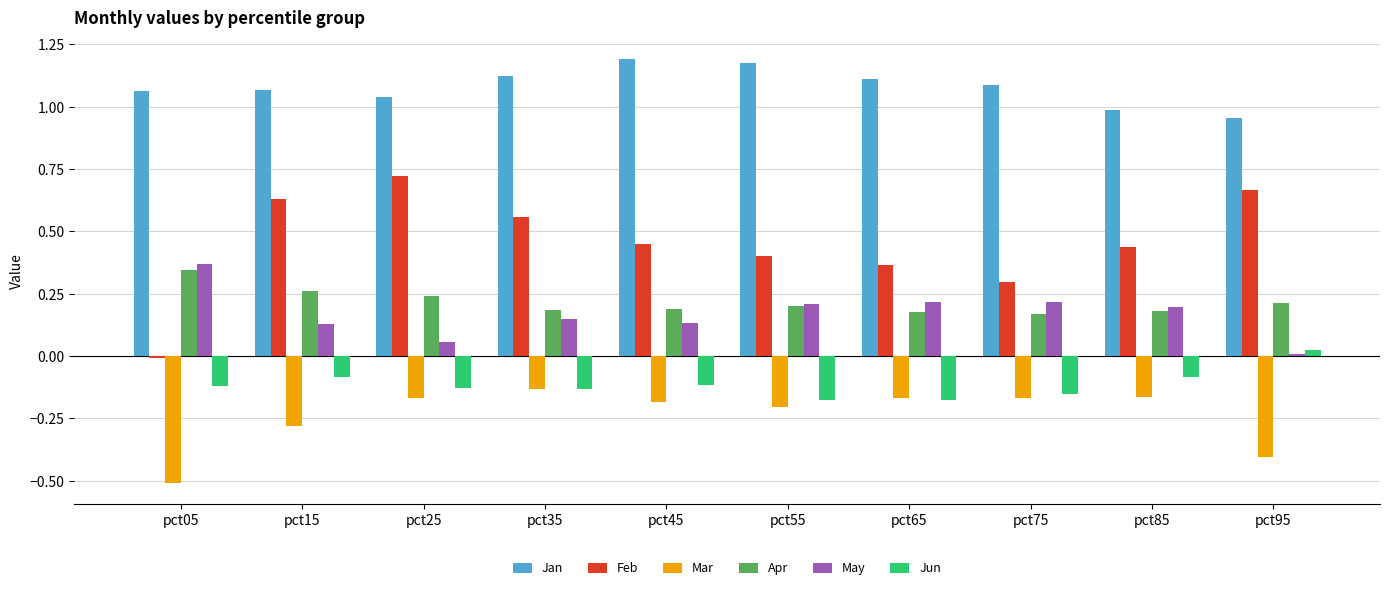

Is it true that May equals 0.0 at pct95?

True